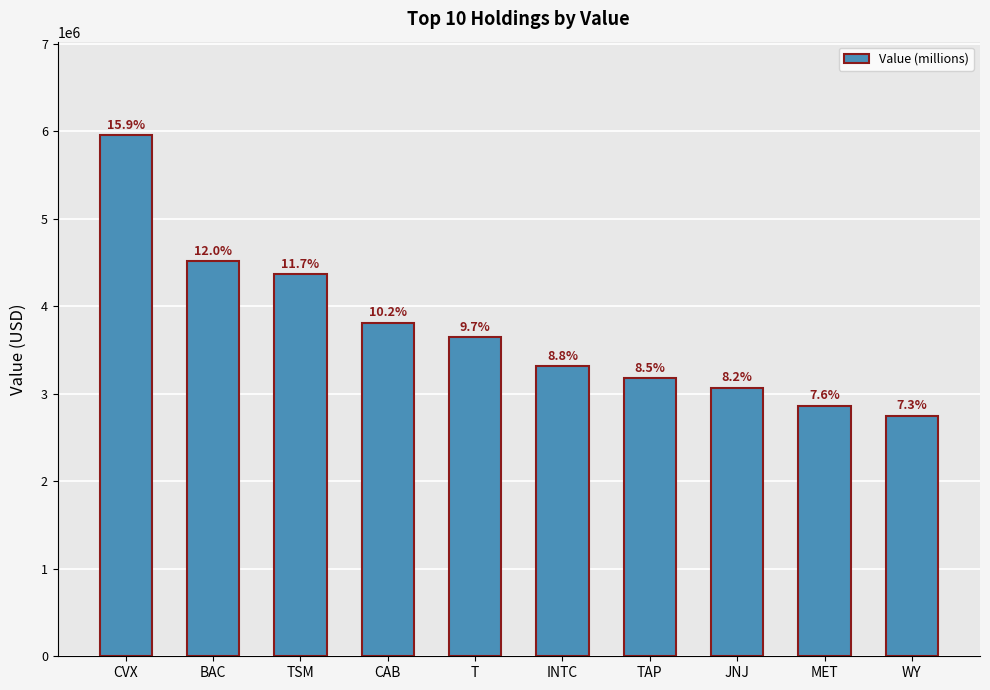

The value at CAB is 3811000. True or false?

True